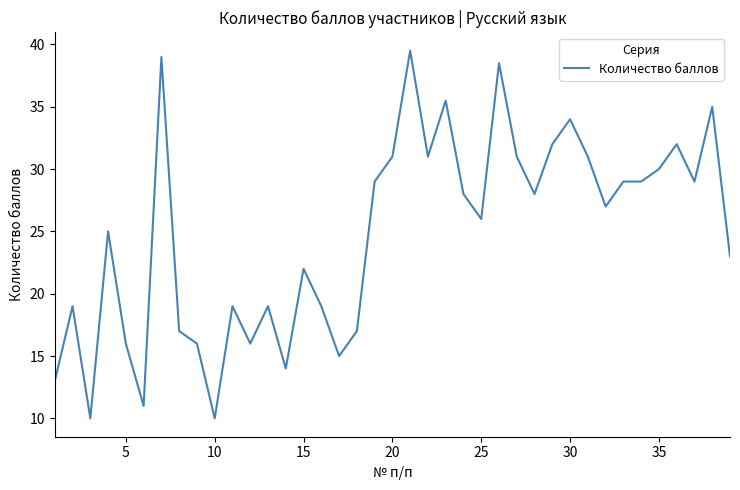

What is the maximum value shown in the chart?

39.5